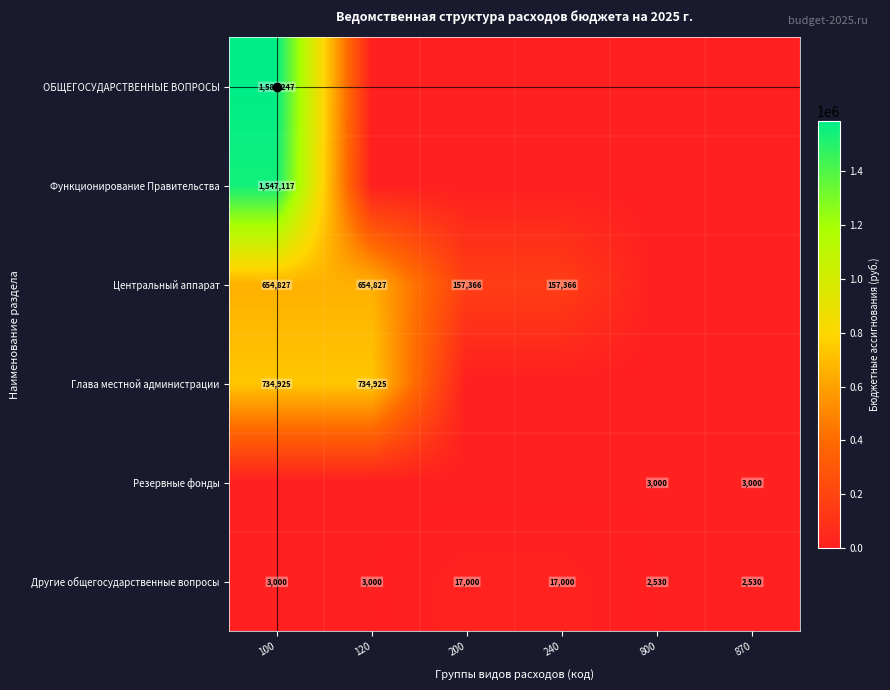

The Глава местной администрации series shows 1015864.8 at 100. True or false?

False